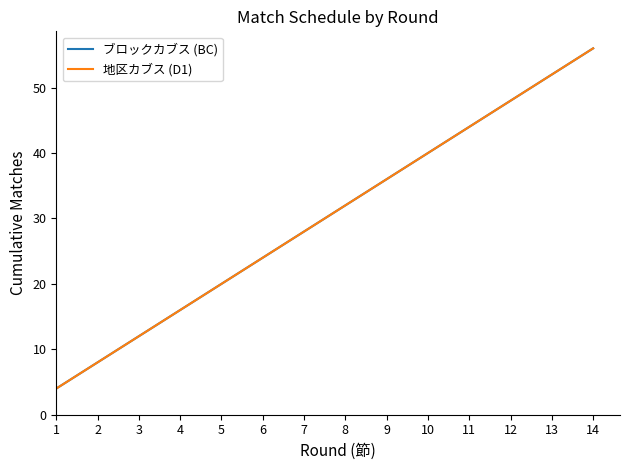

What is the sum of all ブロックカブス (BC) values?

420